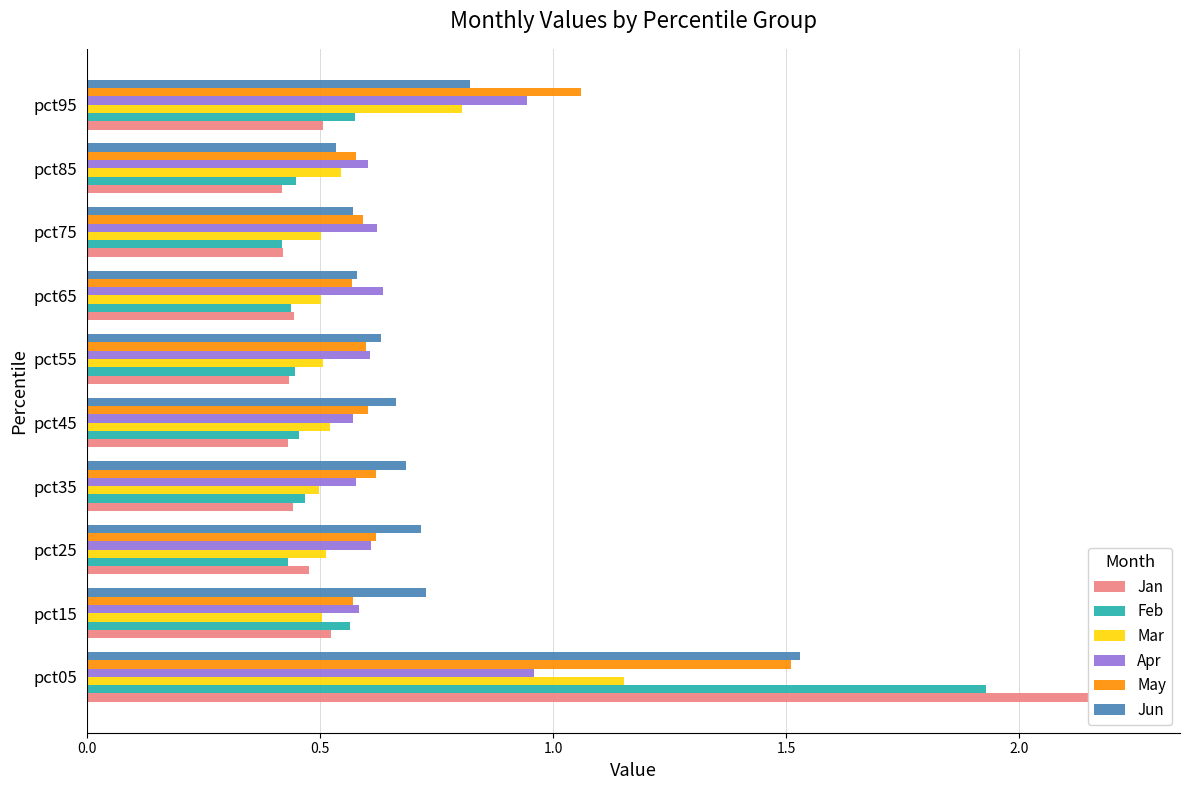

What is the sum of all Jan values?

6.3